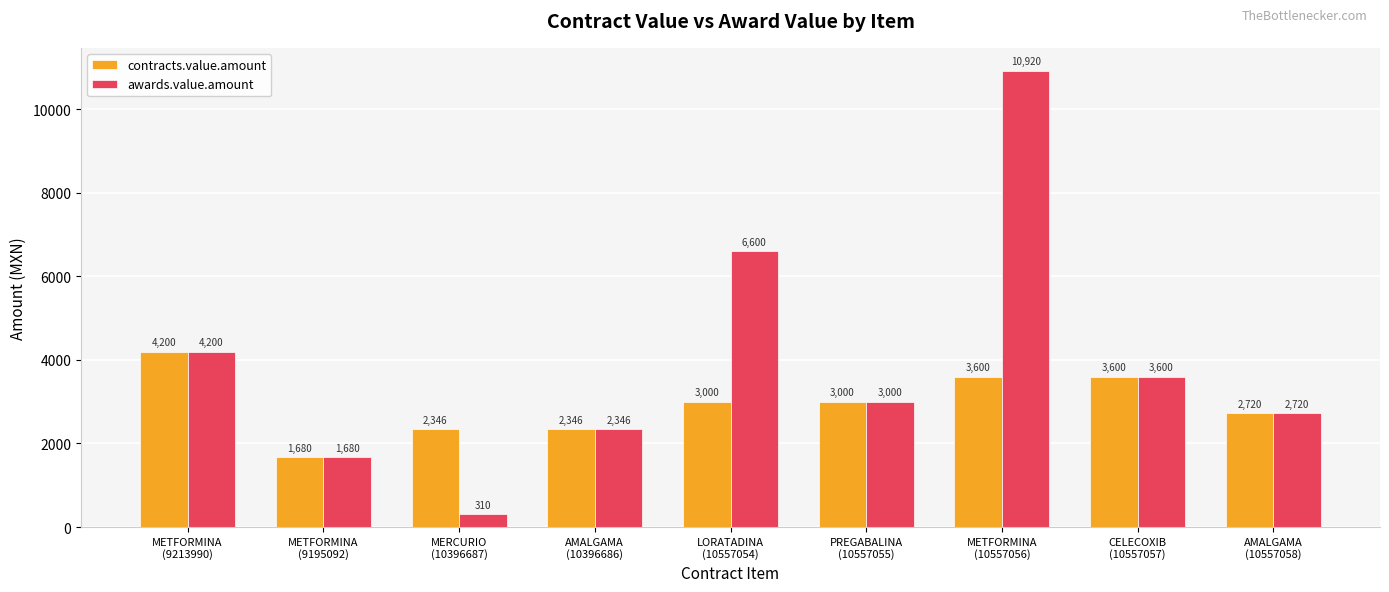

Reading left to right, transcribe all the data shown in this chart.

contracts.value.amount: METFORMINA
(9213990)=4200.0	METFORMINA
(9195092)=1680.0	MERCURIO
(10396687)=2346.0	AMALGAMA
(10396686)=2346.0	LORATADINA
(10557054)=3000.0	PREGABALINA
(10557055)=3000.0	METFORMINA
(10557056)=3600.0	CELECOXIB
(10557057)=3600.0	AMALGAMA
(10557058)=2720.0
awards.value.amount: METFORMINA
(9213990)=4200.0	METFORMINA
(9195092)=1680.0	MERCURIO
(10396687)=310.0	AMALGAMA
(10396686)=2346.0	LORATADINA
(10557054)=6600.0	PREGABALINA
(10557055)=3000.0	METFORMINA
(10557056)=10920.0	CELECOXIB
(10557057)=3600.0	AMALGAMA
(10557058)=2720.0